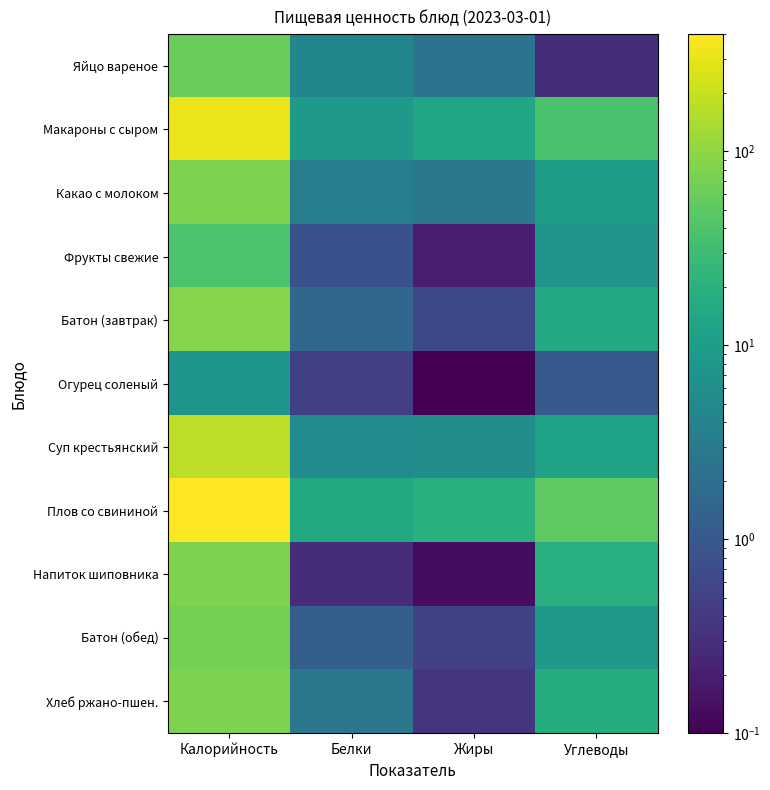

What is the minimum value shown in the chart?

0.1